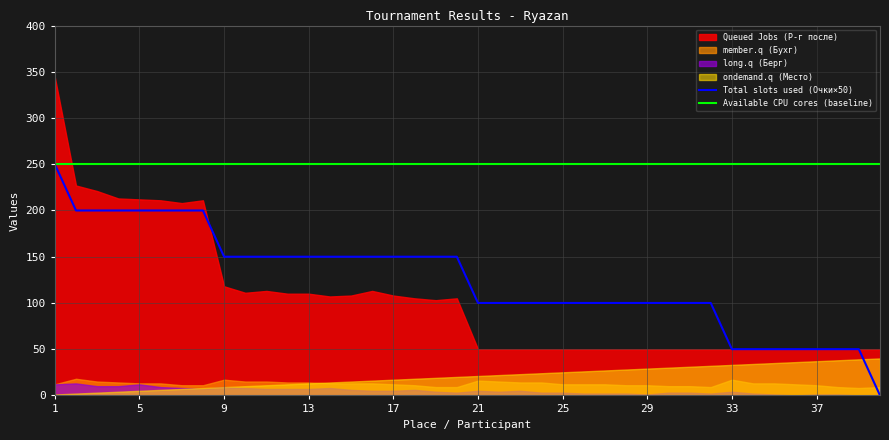

What is the minimum value for Available CPU cores (baseline)?

250